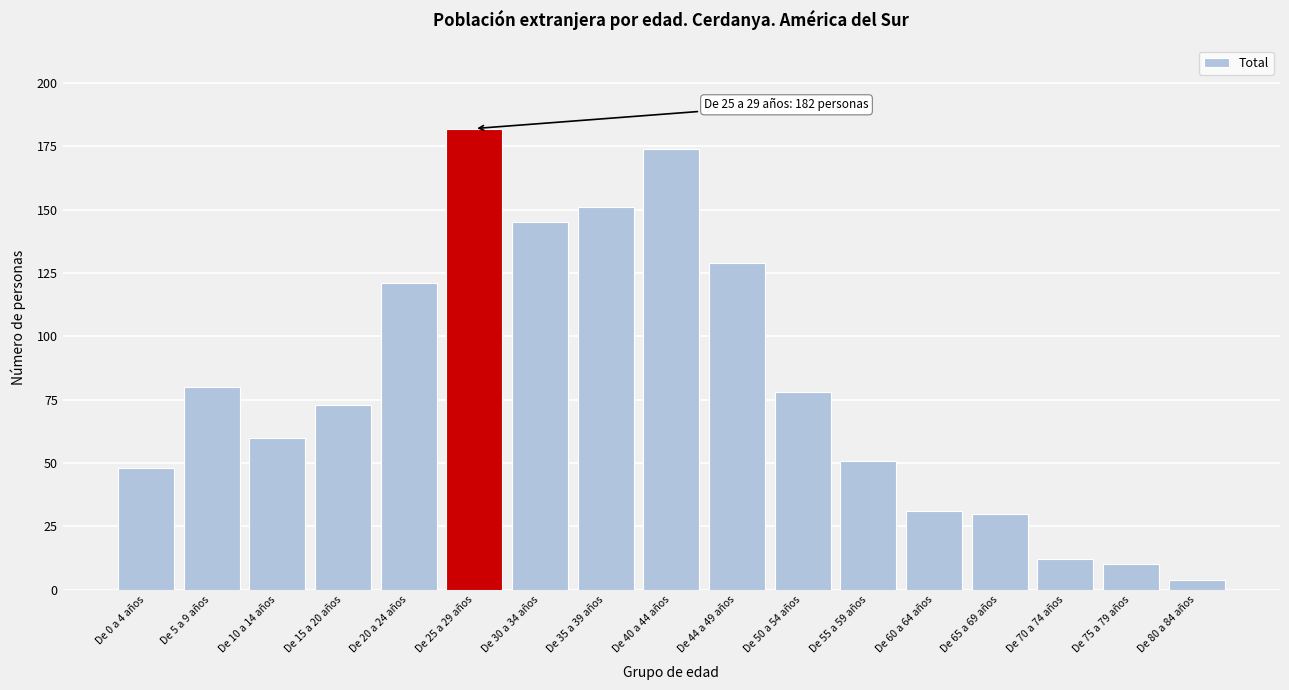

Reading left to right, what are all the values shown in this chart?

De 0 a 4 años=48	De 5 a 9 años=80	De 10 a 14 años=60	De 15 a 20 años=73	De 20 a 24 años=121	De 25 a 29 años=182	De 30 a 34 años=145	De 35 a 39 años=151	De 40 a 44 años=174	De 44 a 49 años=129	De 50 a 54 años=78	De 55 a 59 años=51	De 60 a 64 años=31	De 65 a 69 años=30	De 70 a 74 años=12	De 75 a 79 años=10	De 80 a 84 años=4